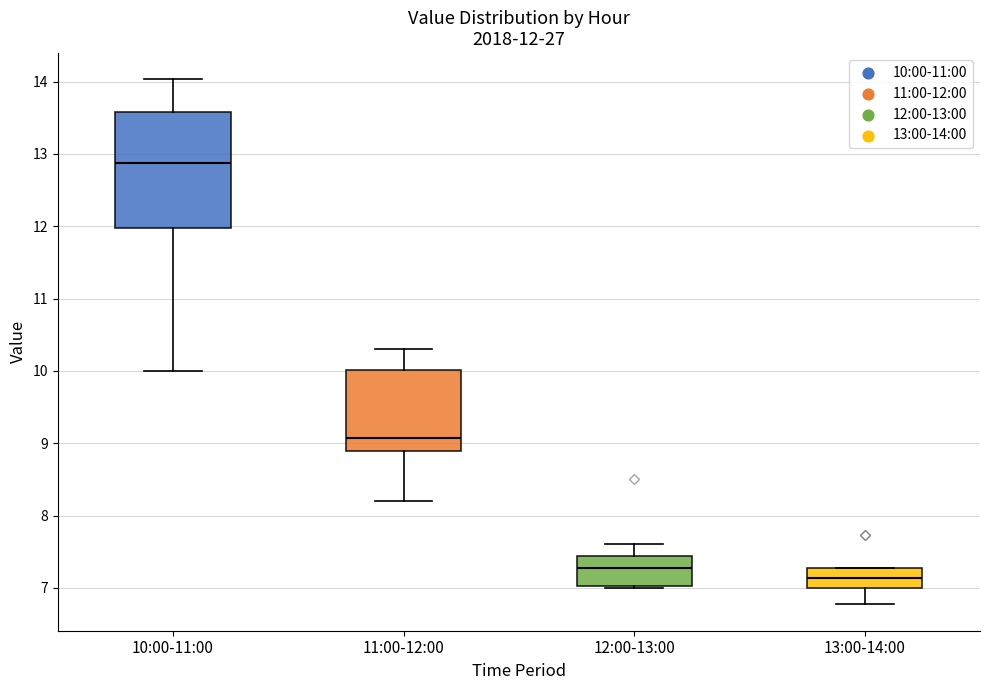

Which box is the tallest, from its lower edge to its upper edge?

10:00-11:00